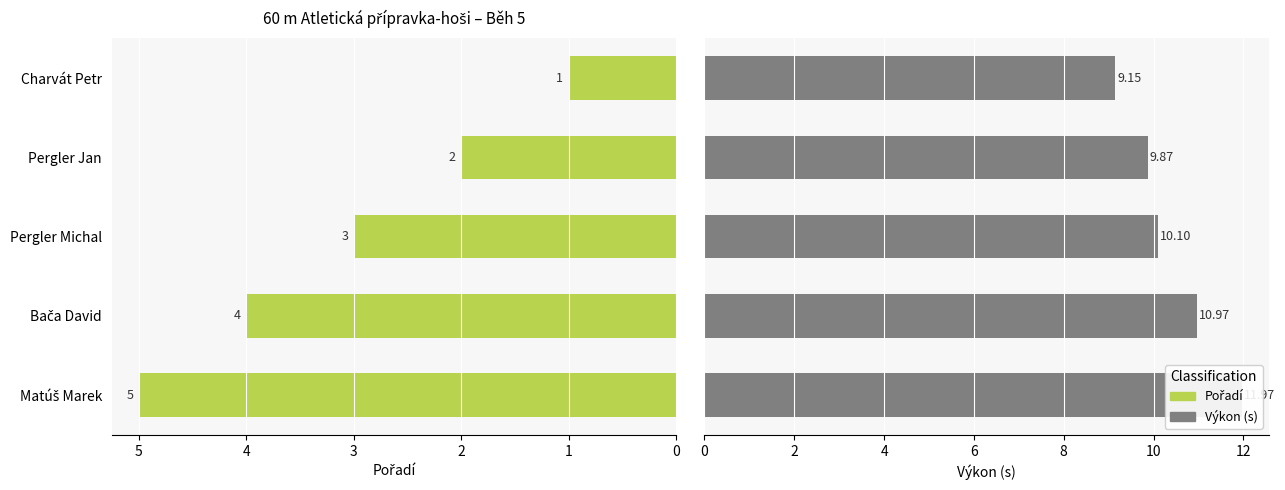

Are the bars horizontal?

Yes